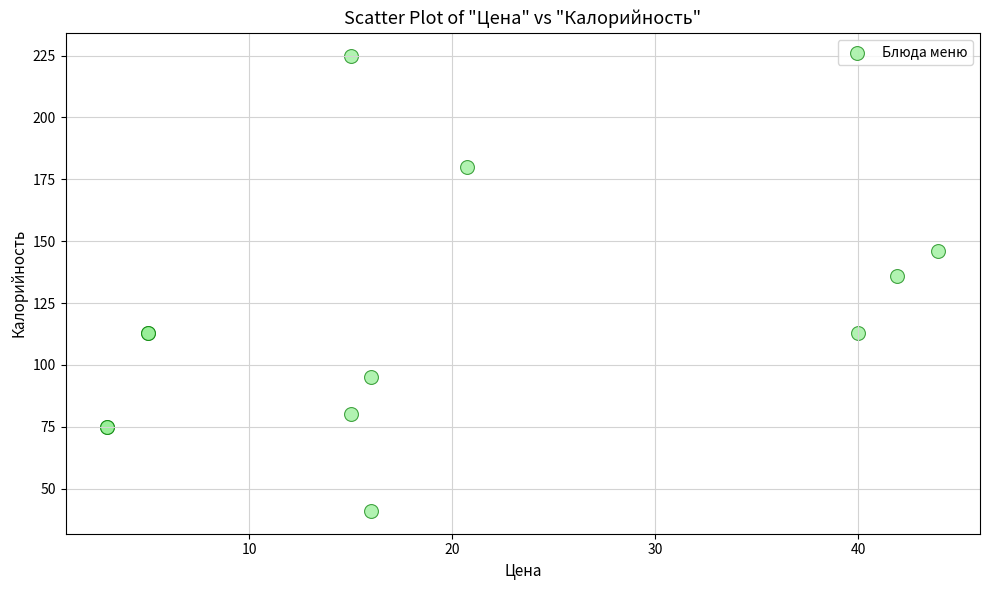

What Y value in the scatter plot is closest to 133?

136.0